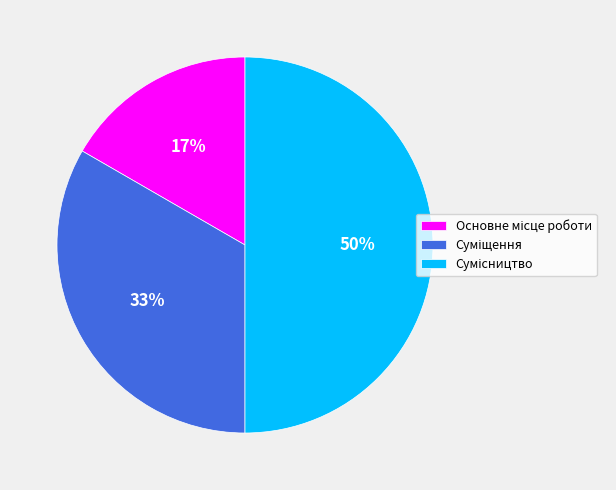

To the nearest percent, what is the average slice percentage?

33%